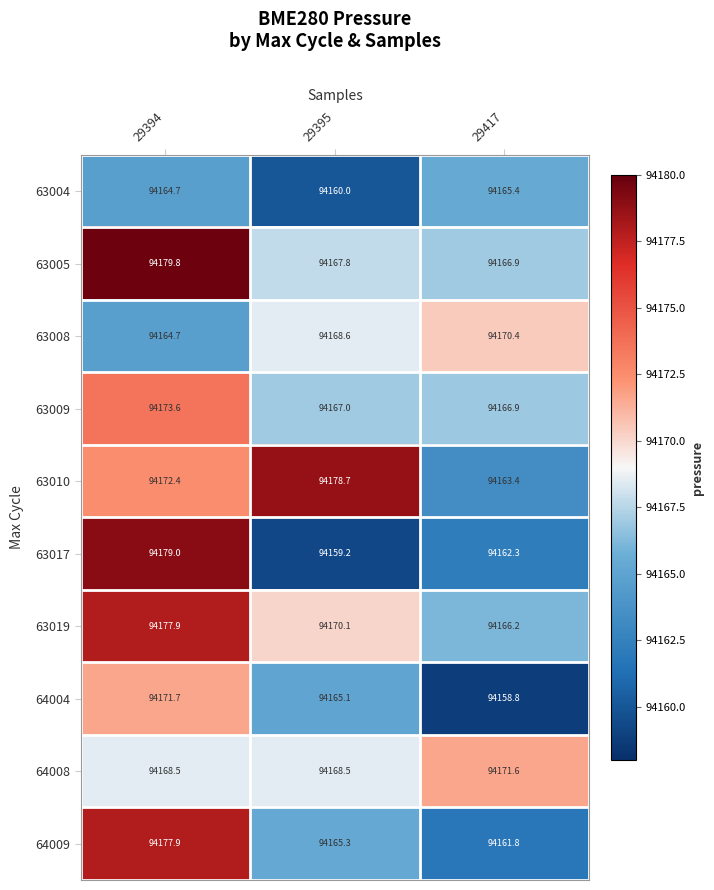

At which category is the sum across all series the highest?

29394